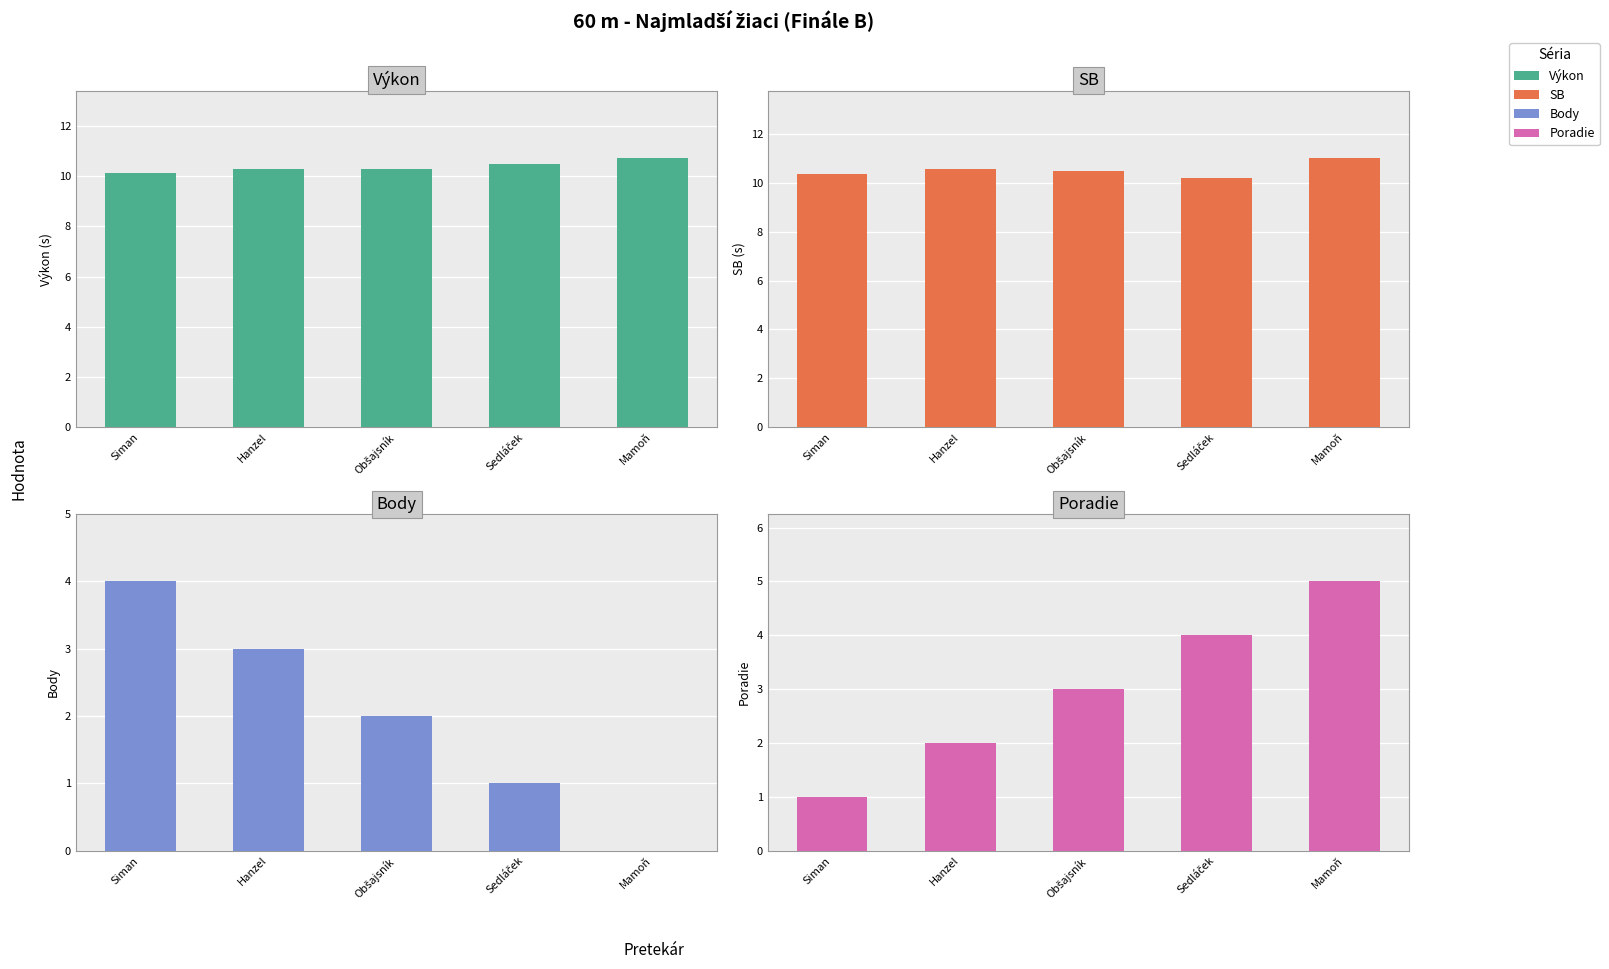

Which series has the largest range (max minus min)?

Body